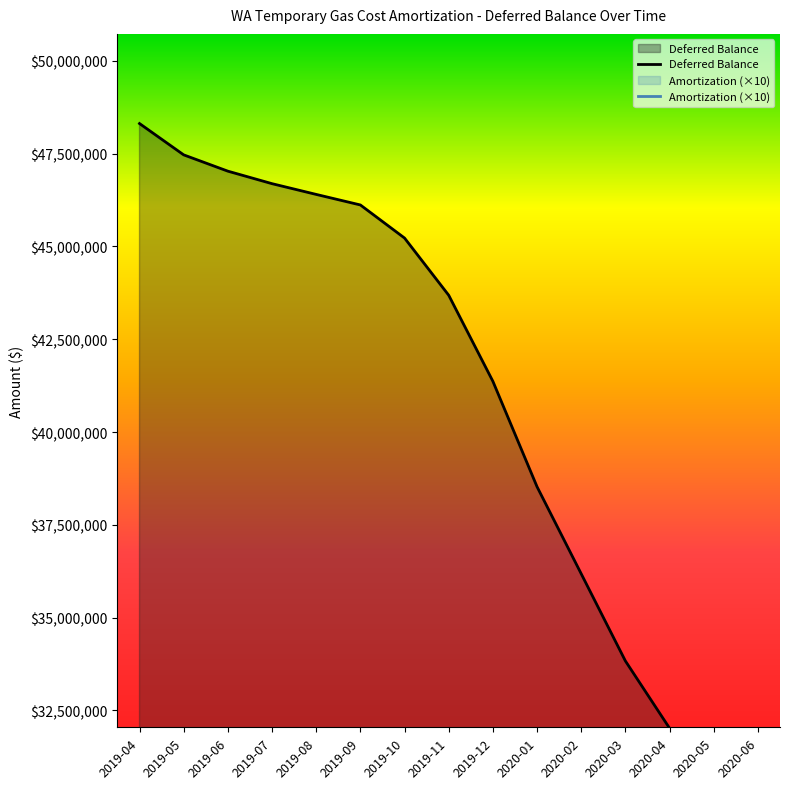

What is the total value across all series at 2020-05?

36598713.3